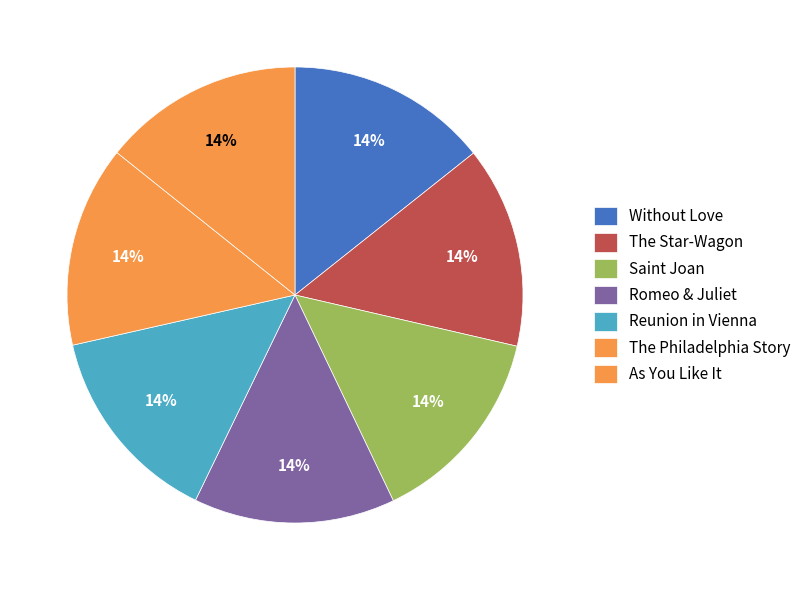

How many slices are in this pie chart?

7